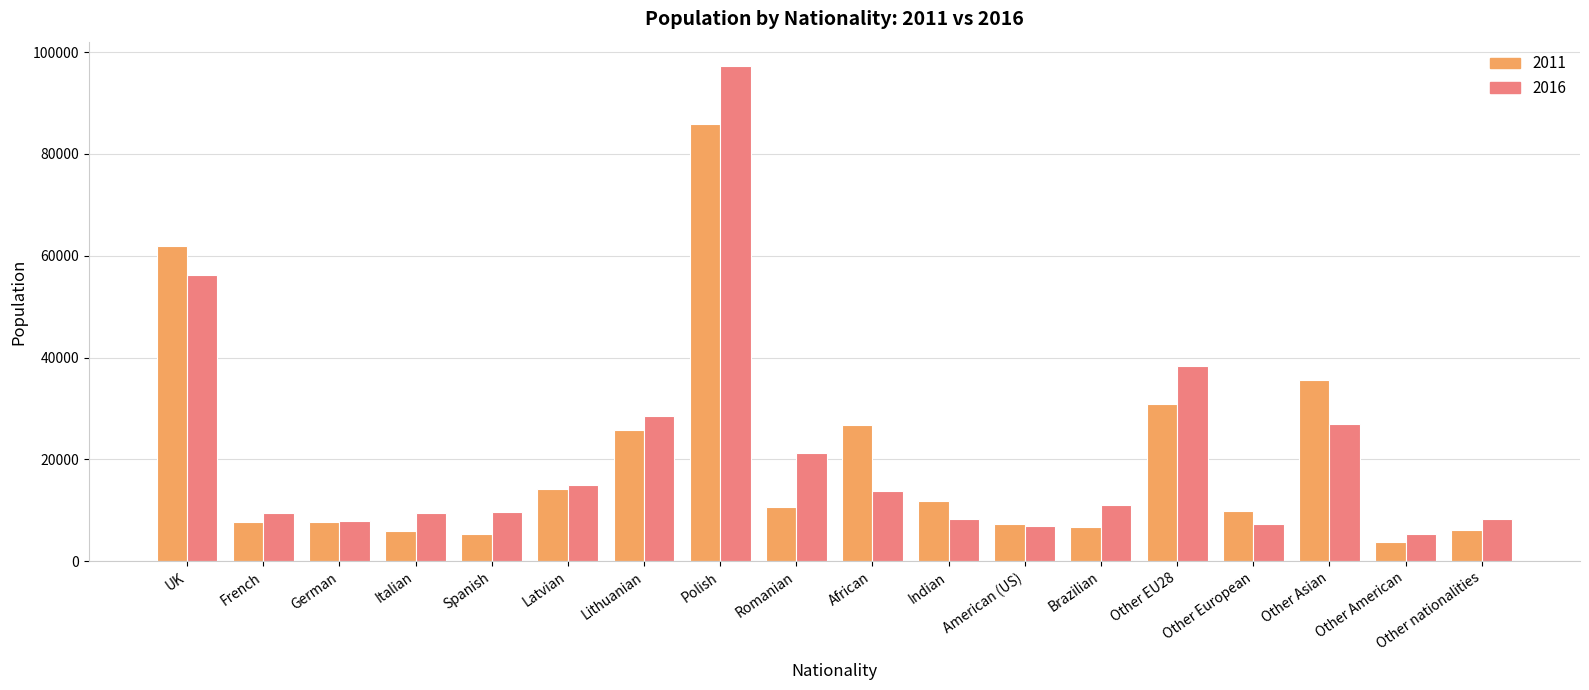

What is the label of the 11th bar from the right?

Polish